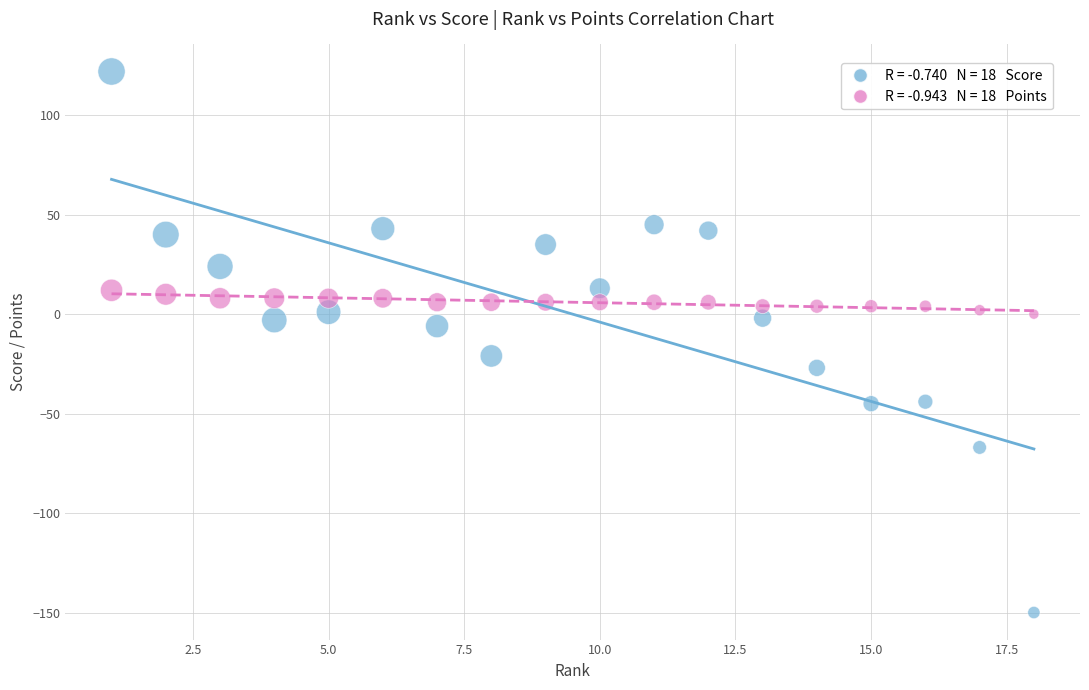

Across all data points, what is the range of X values (max minus min)?

17